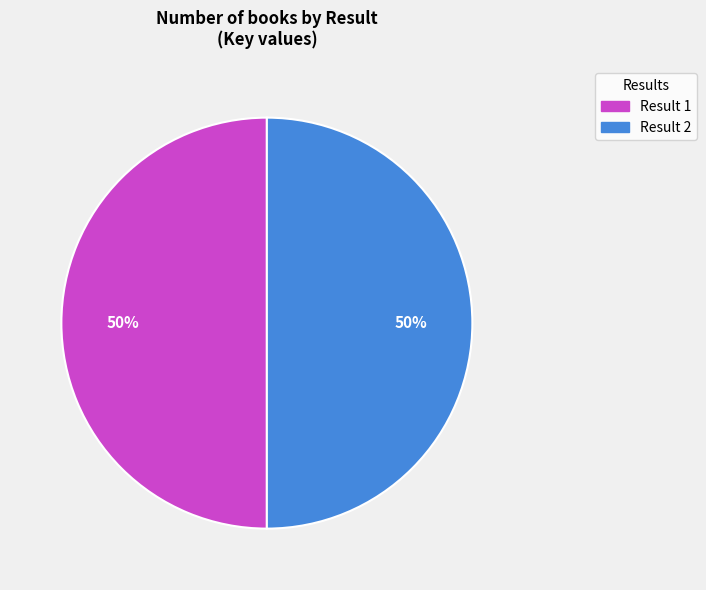

To the nearest percent, what is the average slice percentage?

50%